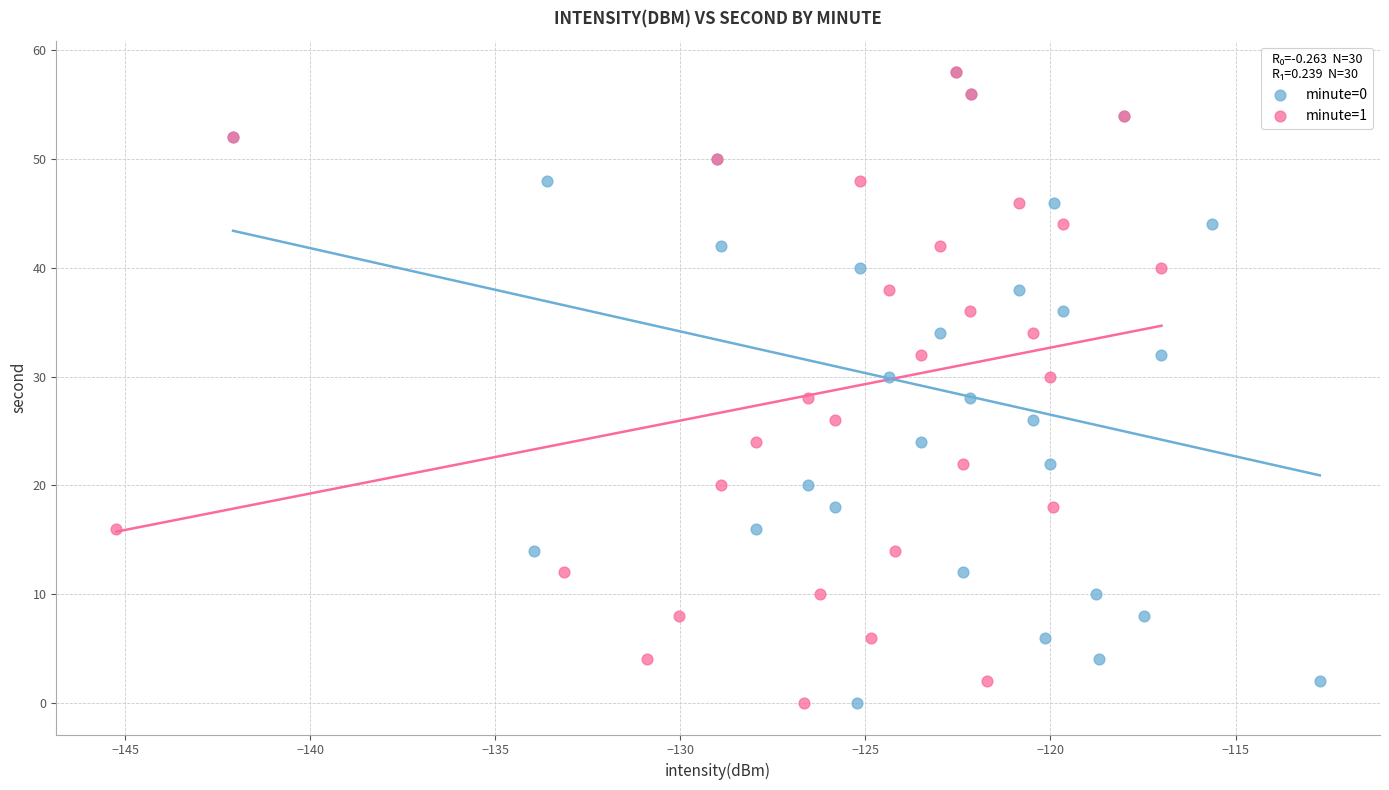

What are all the series names shown in the legend?

minute=0, minute=1